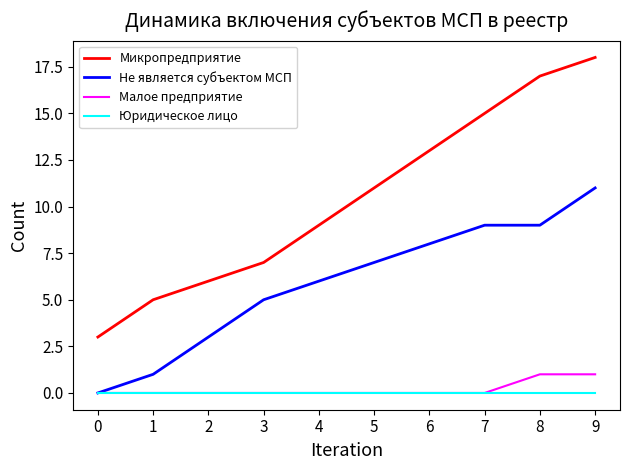

True or false: Малое предприятие and Микропредприятие cross at least once.

False